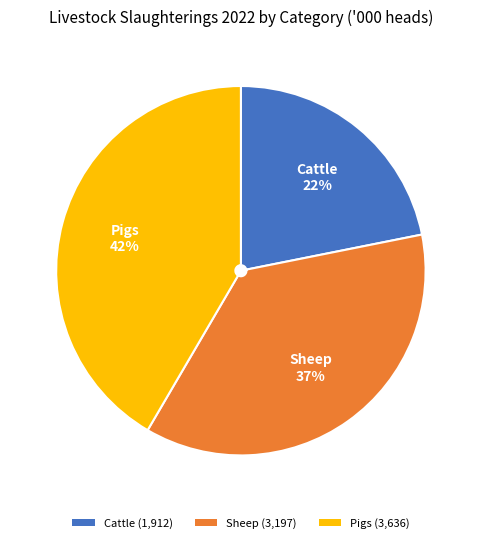

To the nearest percent, what percentage of the pie is Sheep?

37%